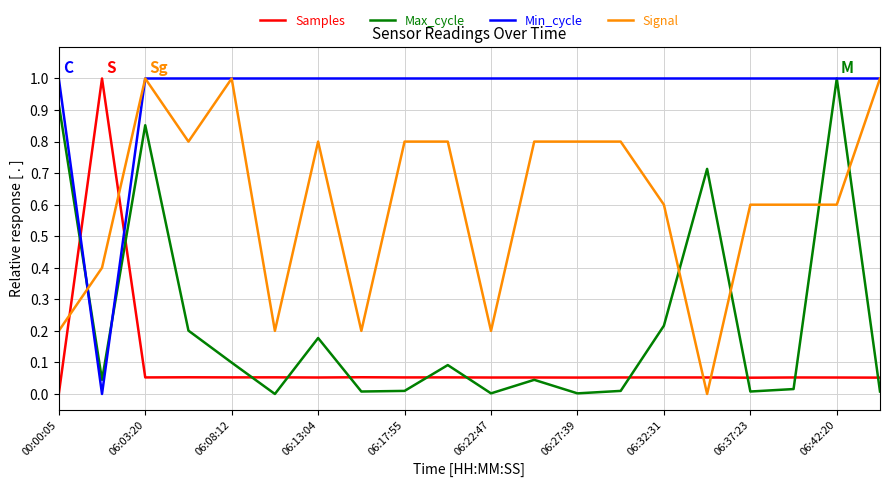

True or false: Samples and Signal cross at least once.

True